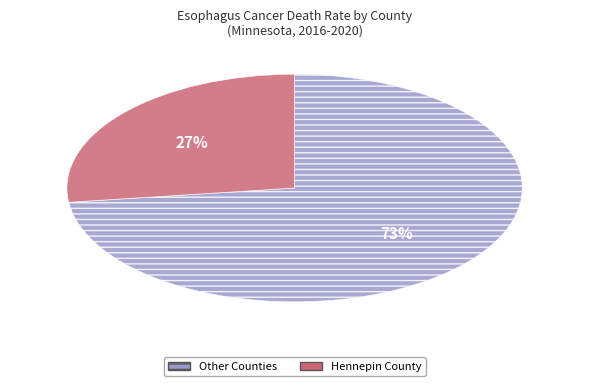

To the nearest percent, what is the difference between the largest and smallest slice percentages?

46%